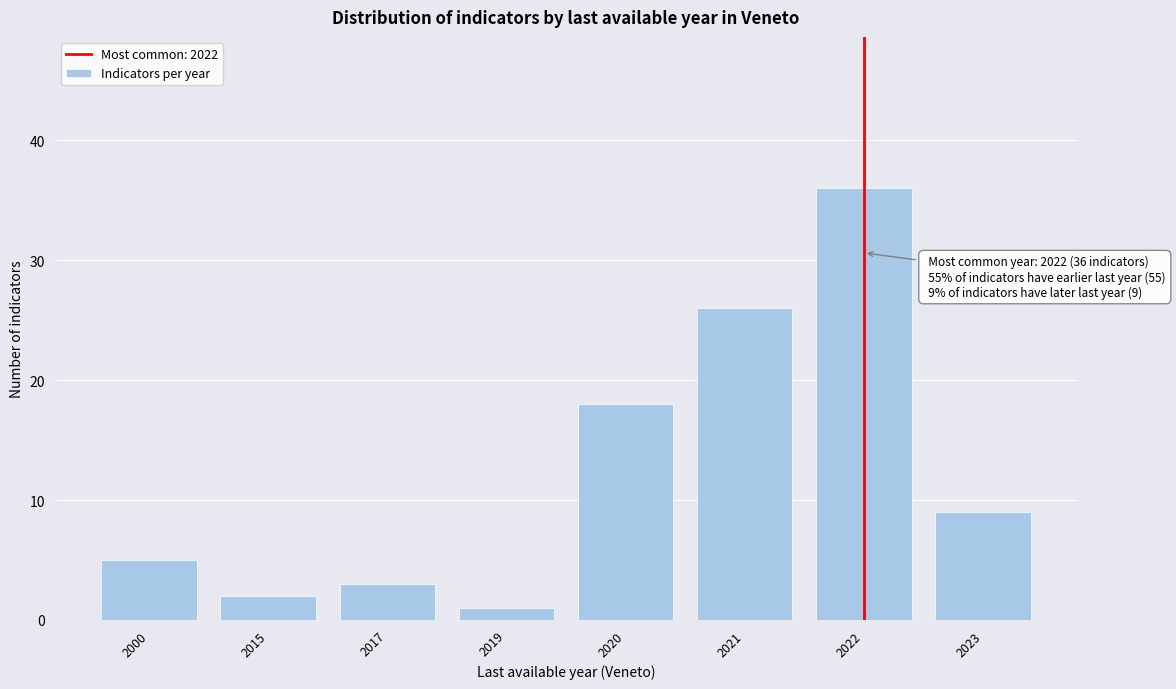

Reading left to right, extract all data points from this chart.

2000=5	2015=2	2017=3	2019=1	2020=18	2021=26	2022=36	2023=9